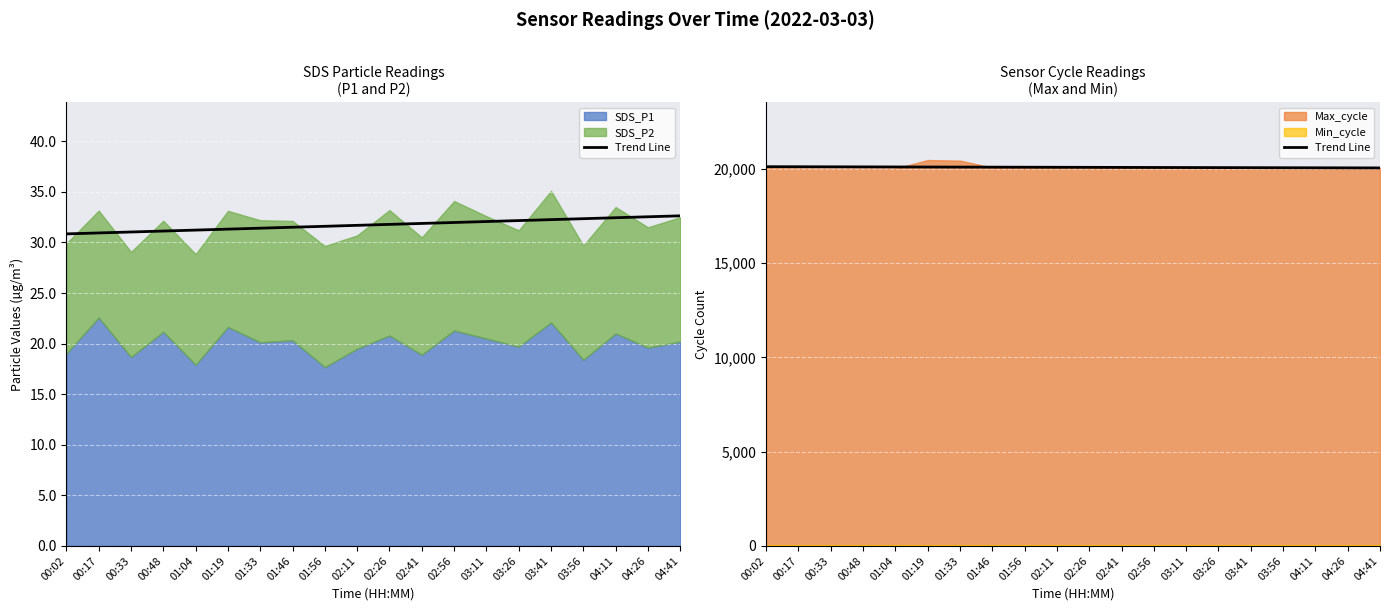

What is the value of the 13th point from the left?

20085.2